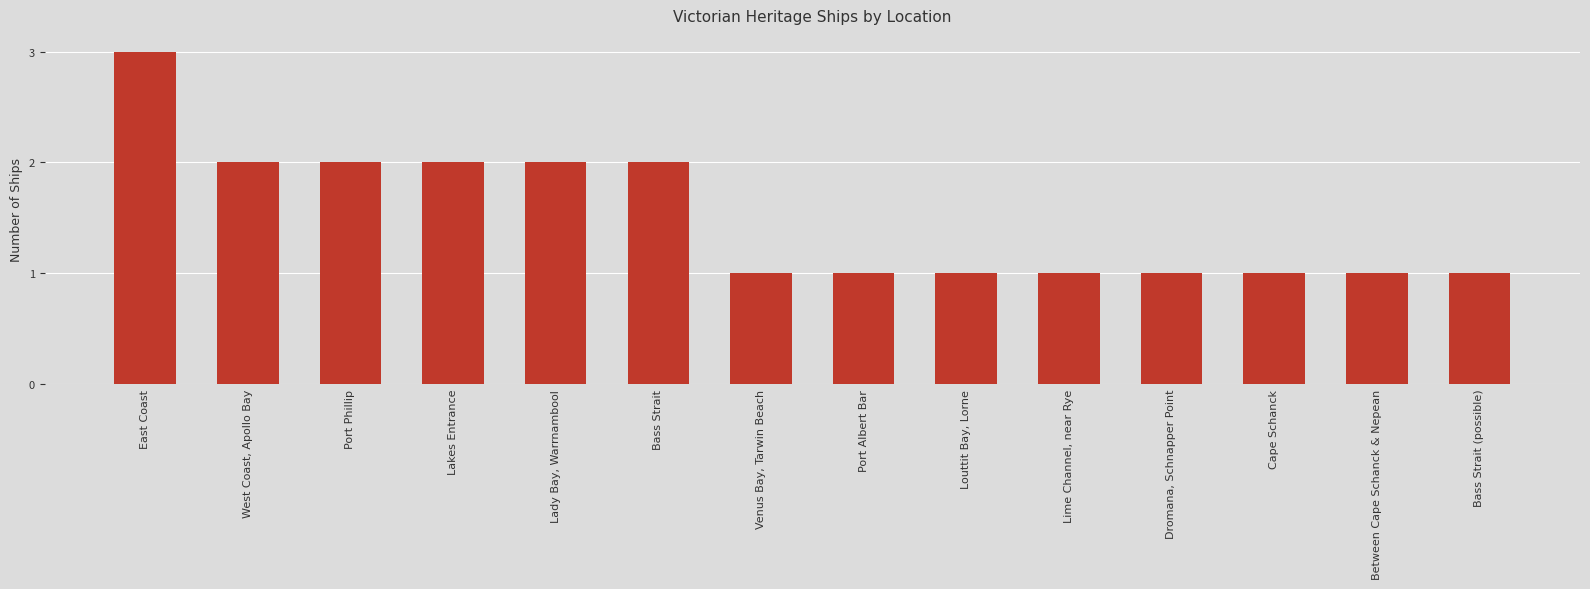

Approximately how many times larger is the value at Cape Schanck compared to Lakes Entrance?

0.5